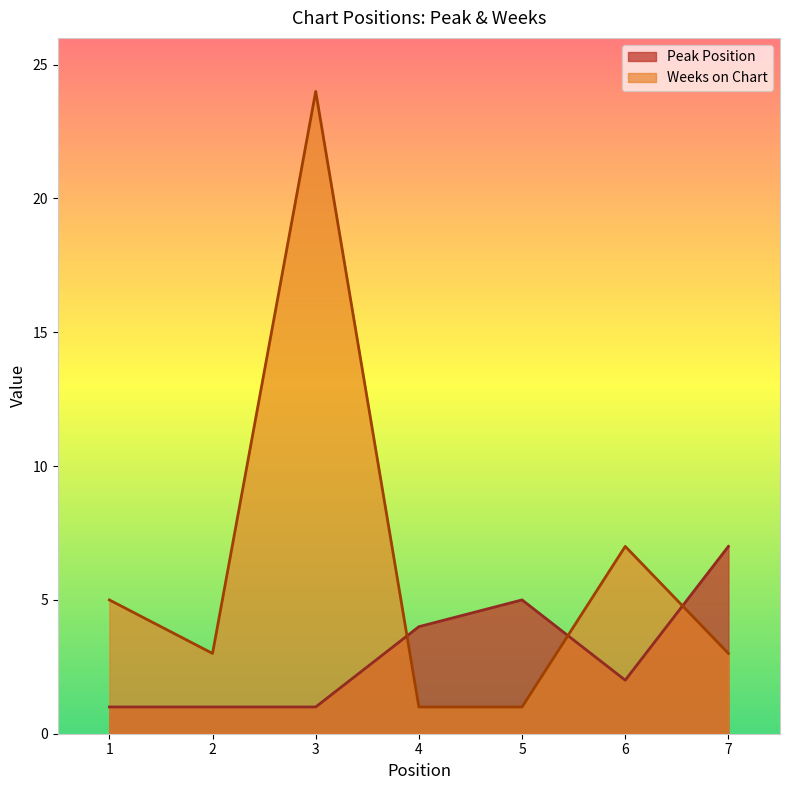

True or false: Peak Position and Weeks on Chart intersect in this chart.

True